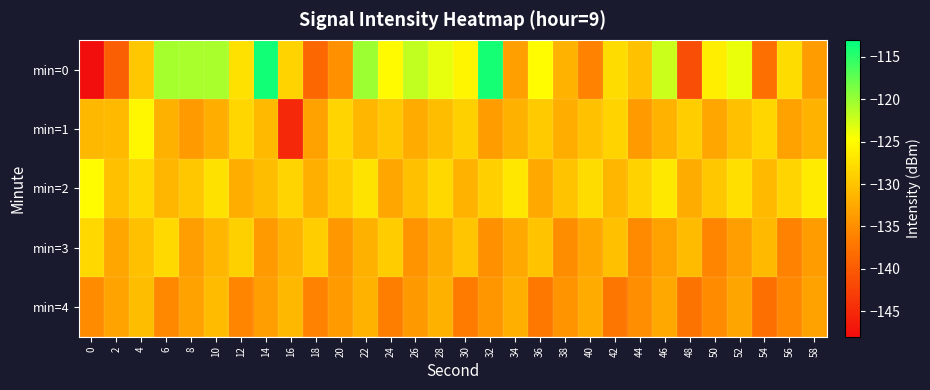

Reading left to right, transcribe all the data shown in this chart.

min=0: 0=-147.8	2=-139.6	4=-129.8	6=-120.6	8=-120.7	10=-120.7	12=-127.4	14=-113.9	16=-128.7	18=-138.8	20=-134.6	22=-120.1	24=-125.1	26=-121.8	28=-123.6	30=-125.5	32=-114.0	34=-133.2	36=-125.0	38=-131.5	40=-136.0	42=-127.8	44=-130.2	46=-122.2	48=-141.3	50=-126.2	52=-123.8	54=-137.9	56=-127.8	58=-133.6
min=1: 0=-131.1	2=-131.0	4=-125.4	6=-131.8	8=-133.9	10=-132.1	12=-128.3	14=-131.0	16=-145.1	18=-133.1	20=-128.5	22=-131.2	24=-129.8	26=-132.4	28=-130.7	30=-128.9	32=-133.6	34=-131.8	36=-129.5	38=-132.1	40=-130.3	42=-128.7	44=-133.9	46=-131.5	48=-129.2	50=-132.8	52=-130.5	54=-128.4	56=-133.1	58=-131.7
min=2: 0=-125.0	2=-130.5	4=-128.3	6=-131.2	8=-129.8	10=-127.4	12=-132.1	14=-130.7	16=-128.5	18=-131.9	20=-129.3	22=-127.1	24=-132.8	26=-130.4	28=-128.2	30=-131.6	32=-129.1	34=-126.9	36=-132.5	38=-130.1	40=-127.9	42=-131.3	44=-128.8	46=-126.7	48=-132.2	50=-129.8	52=-127.6	54=-131.0	56=-128.5	58=-126.4
min=3: 0=-128.3	2=-132.7	4=-130.5	6=-128.1	8=-133.4	10=-131.2	12=-128.9	14=-133.8	16=-131.5	18=-129.2	20=-134.1	22=-131.8	24=-129.4	26=-134.5	28=-132.2	30=-129.9	32=-134.8	34=-132.5	36=-130.1	38=-135.1	40=-132.8	42=-130.5	44=-135.4	46=-133.1	48=-130.8	50=-135.7	52=-133.4	54=-131.0	56=-136.0	58=-133.7
min=4: 0=-135.2	2=-133.0	4=-130.7	6=-135.5	8=-133.2	10=-130.9	12=-135.8	14=-133.5	16=-131.1	18=-136.1	20=-133.8	22=-131.5	24=-136.4	26=-134.0	28=-131.8	30=-136.7	32=-134.3	34=-132.0	36=-137.0	38=-134.6	40=-132.3	42=-137.3	44=-134.9	46=-132.6	48=-137.6	50=-135.2	52=-132.9	54=-137.9	56=-135.5	58=-133.1